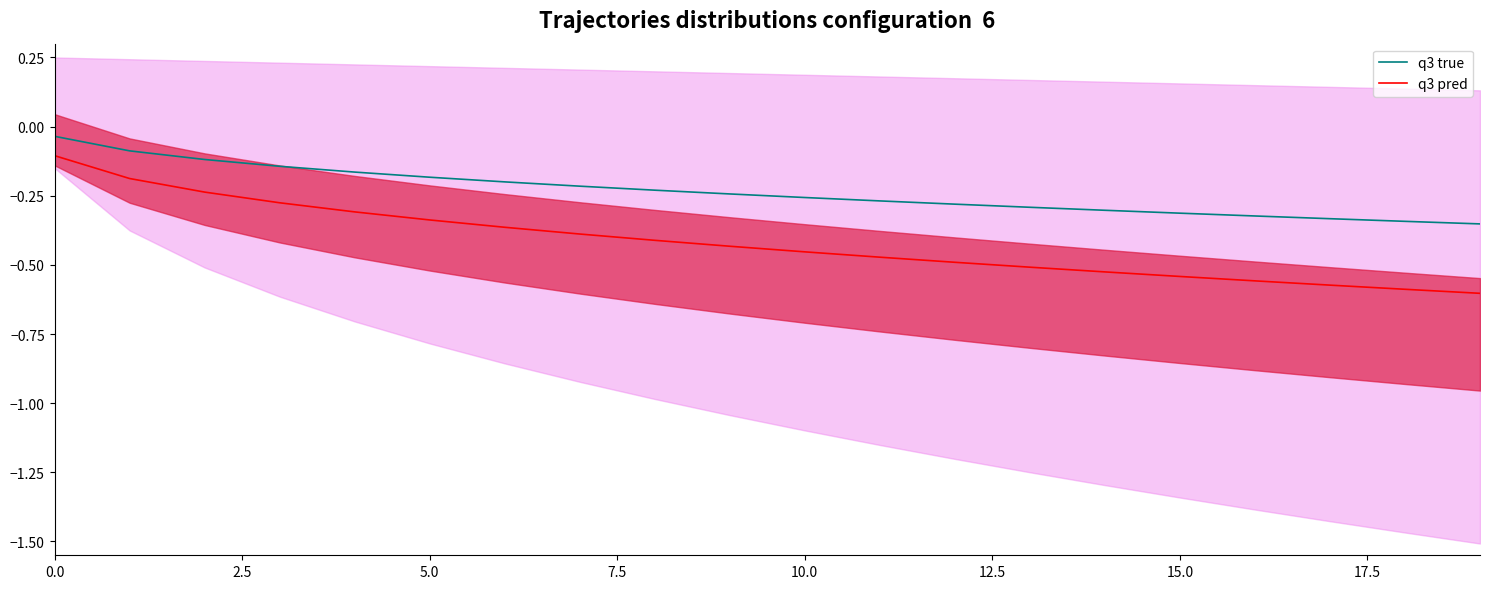

What is the label of the 18th point from the left?

17